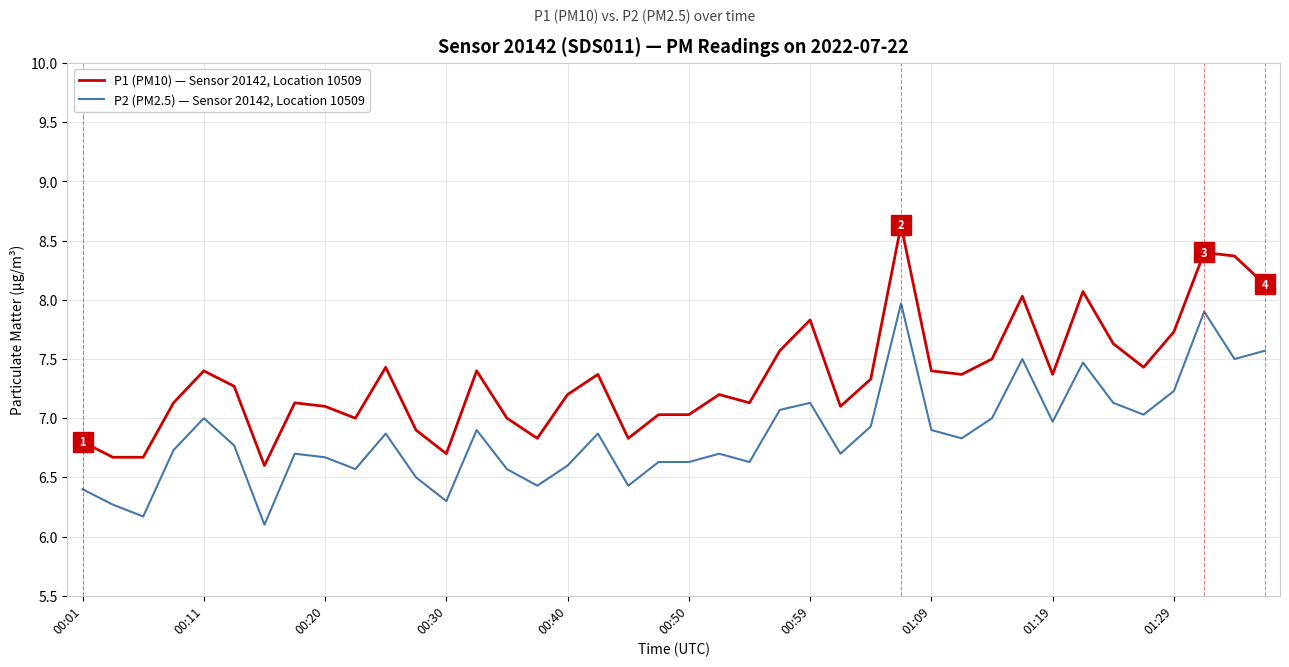

Reading left to right, what are all the values shown in this chart?

P1 (PM10) — Sensor 20142, Location 10509: 6.8	6.7	6.7	7.1	7.4	7.3	6.6	7.1	7.1	7.0	7.4	6.9	6.7	7.4	7.0	6.8	7.2	7.4	6.8	7.0	7.0	7.2	7.1	7.6	7.8	7.1	7.3	8.6	7.4	7.4	7.5	8.0	7.4	8.1	7.6	7.4	7.7	8.4	8.4	8.1
P2 (PM2.5) — Sensor 20142, Location 10509: 6.4	6.3	6.2	6.7	7.0	6.8	6.1	6.7	6.7	6.6	6.9	6.5	6.3	6.9	6.6	6.4	6.6	6.9	6.4	6.6	6.6	6.7	6.6	7.1	7.1	6.7	6.9	8.0	6.9	6.8	7.0	7.5	7.0	7.5	7.1	7.0	7.2	7.9	7.5	7.6